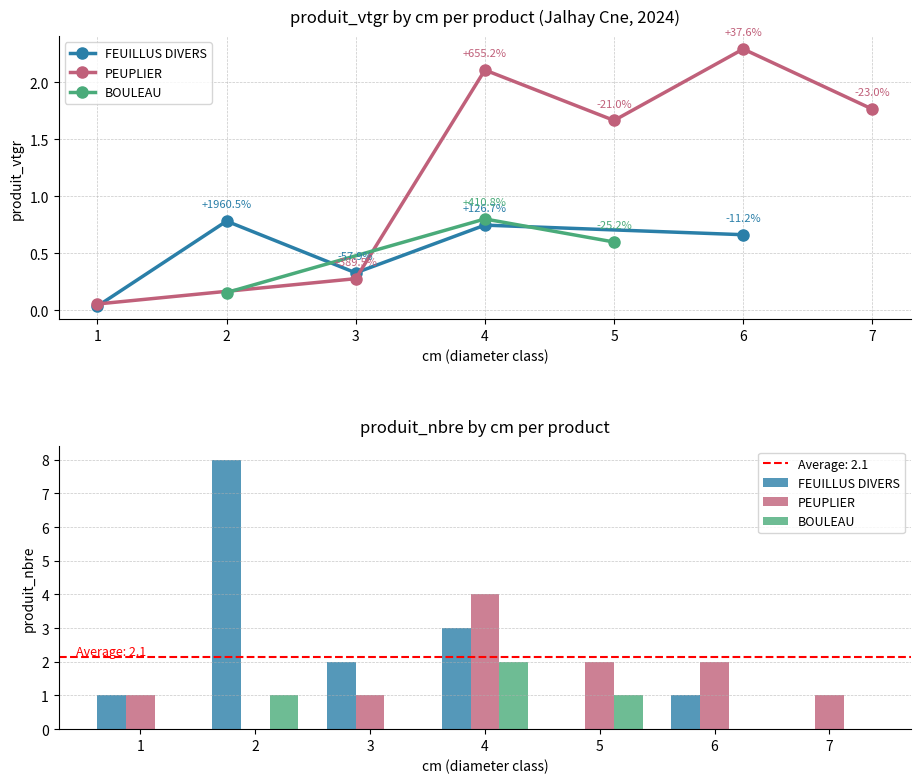

Rank the series by their maximum value, from lowest to highest.

BOULEAU, PEUPLIER, FEUILLUS DIVERS